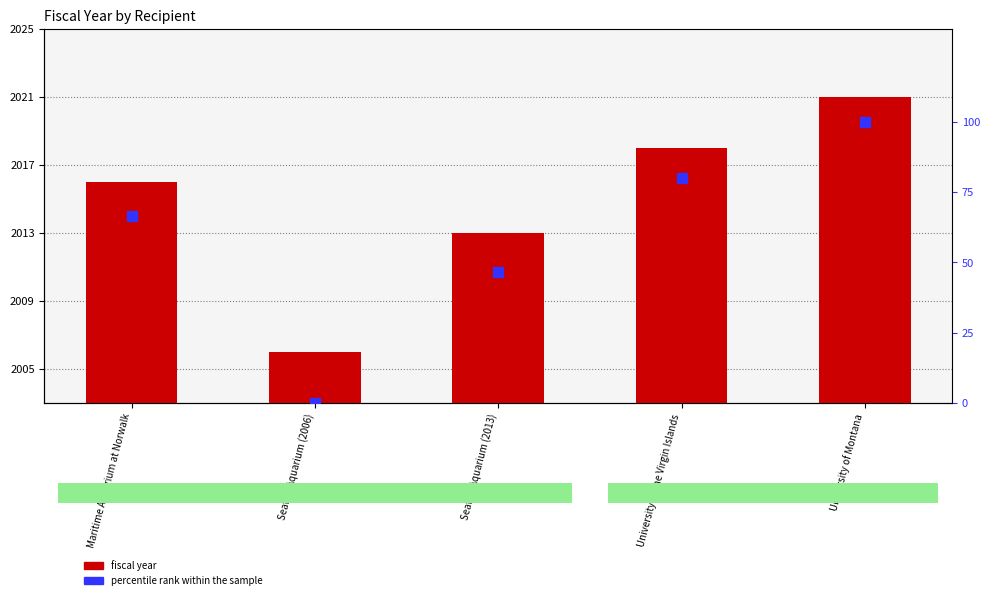

Which series contains the lowest Y value?

percentile rank within the sample